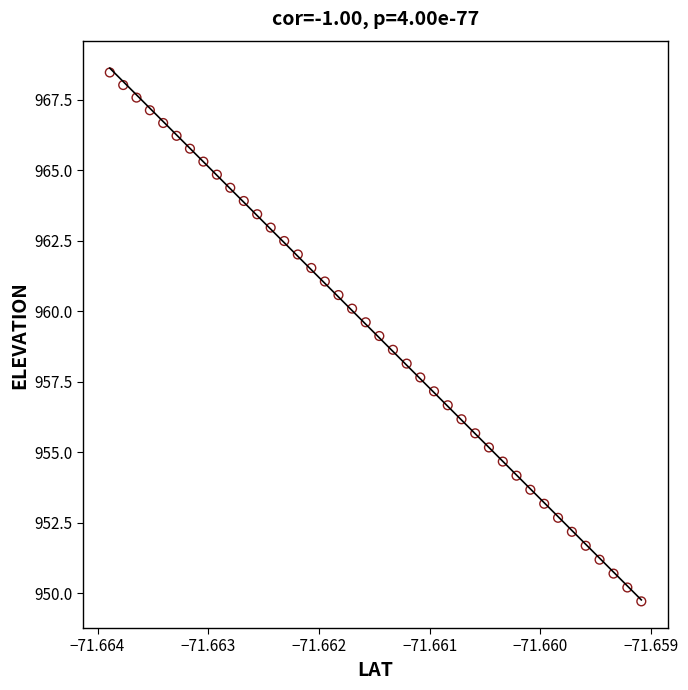

What is the range of Y values (max minus min)?

18.8